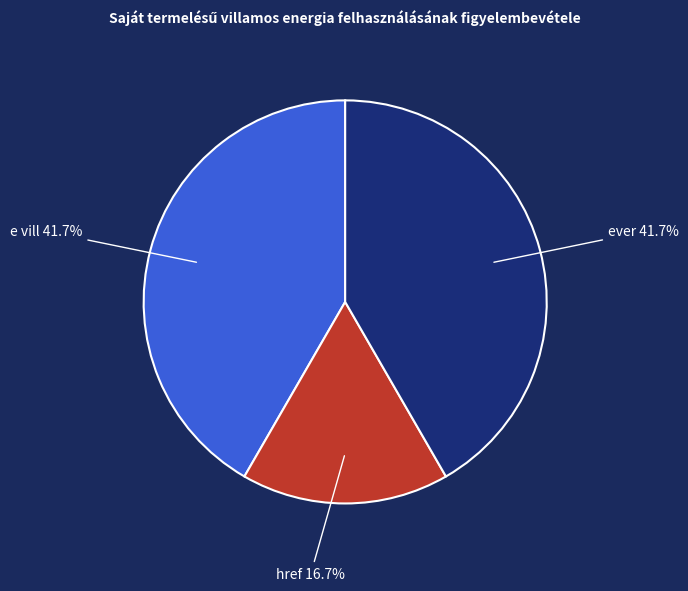

Is there any slice that represents more than half of the pie?

No